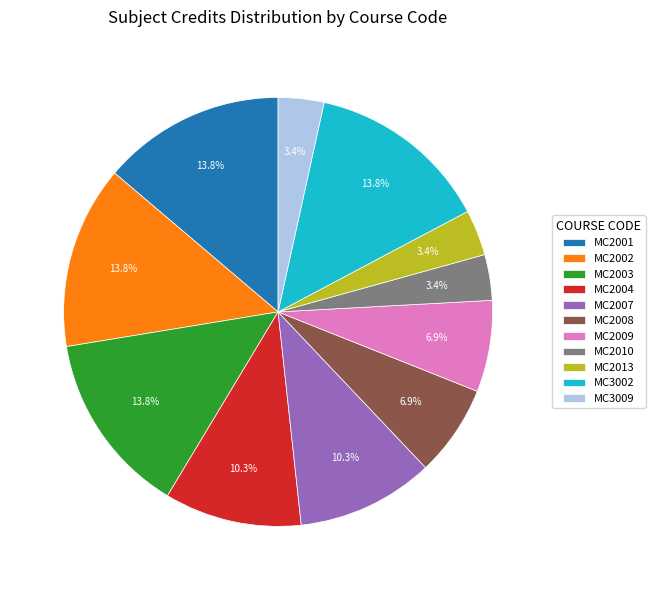

To the nearest percent, what percentage of the pie is MC2007?

10%